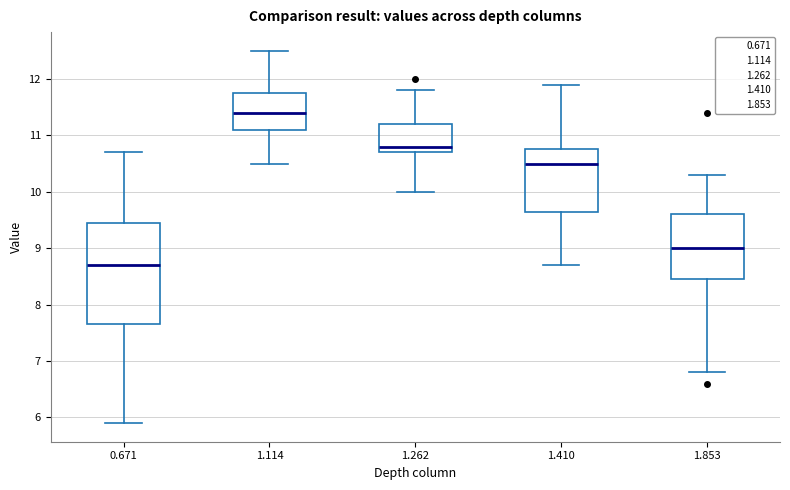

Reading left to right, read every box against the y-axis: the position of its median line, the range the box covers, and the ends of its whiskers. The values are not printed on the chart, so give them approximately, as read against the axis.

0.671: median 8.7, box 7.7 to 9.5, whiskers 5.9 to 10.7
1.114: median 11.4, box 11.1 to 11.8, whiskers 10.5 to 12.5
1.262: median 10.8, box 10.7 to 11.2, whiskers 10.0 to 11.8
1.410: median 10.5, box 9.7 to 10.8, whiskers 8.7 to 11.9
1.853: median 9.0, box 8.5 to 9.6, whiskers 6.8 to 10.3